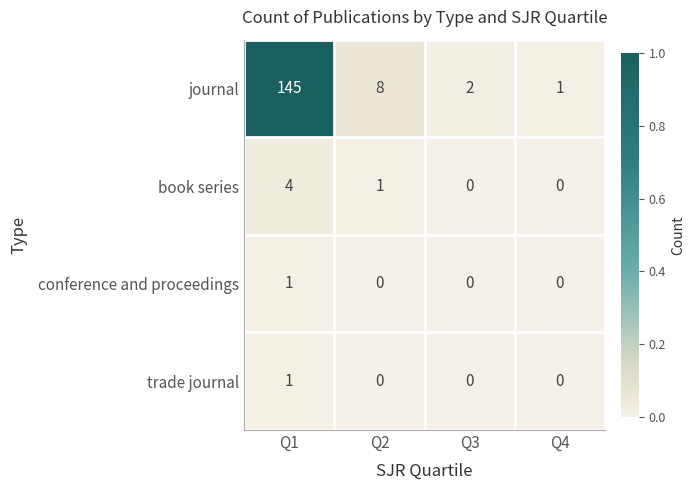

At how many categories does at least one series exceed 0?

4